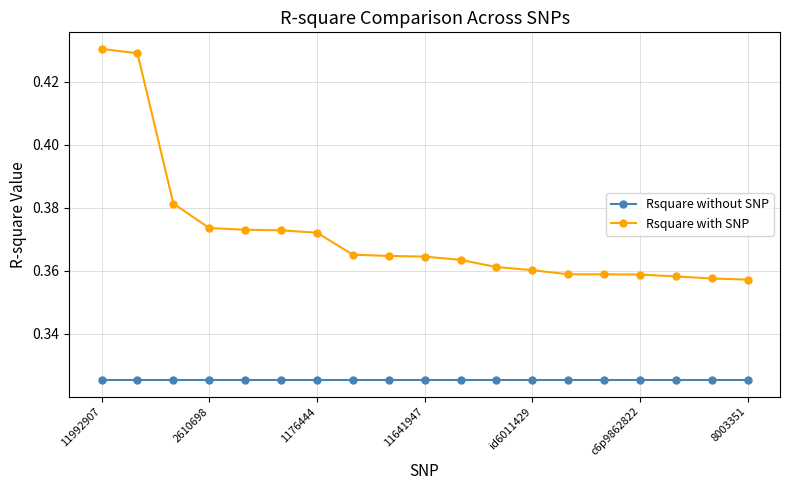

True or false: Rsquare without SNP and Rsquare with SNP intersect in this chart.

False